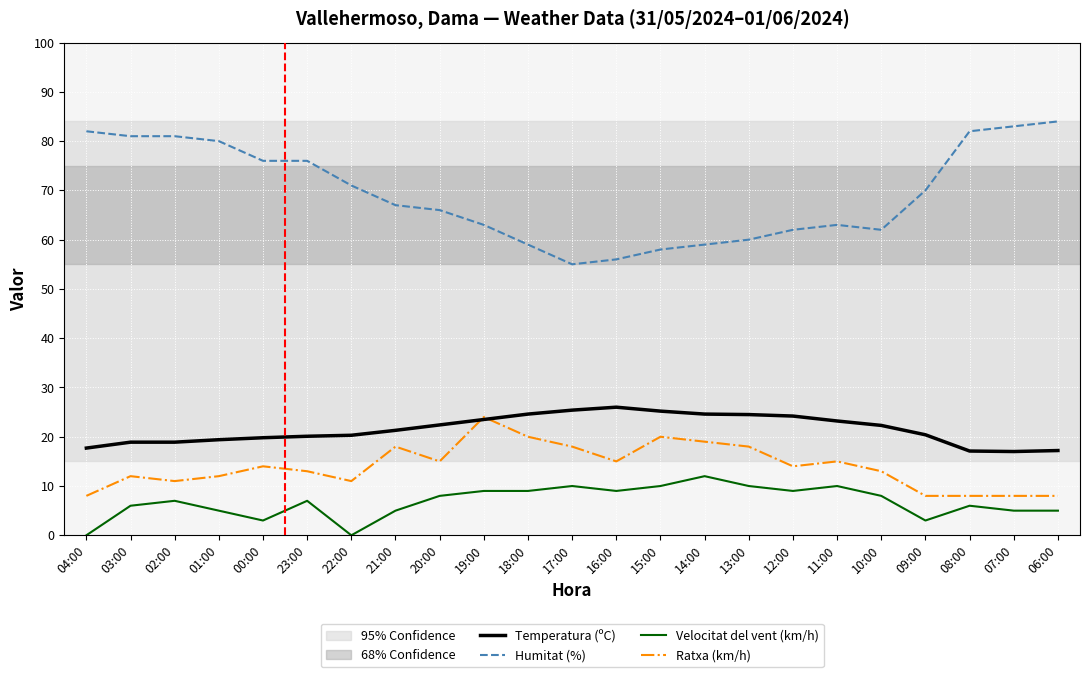

At how many categories does at least one series exceed 51?

23